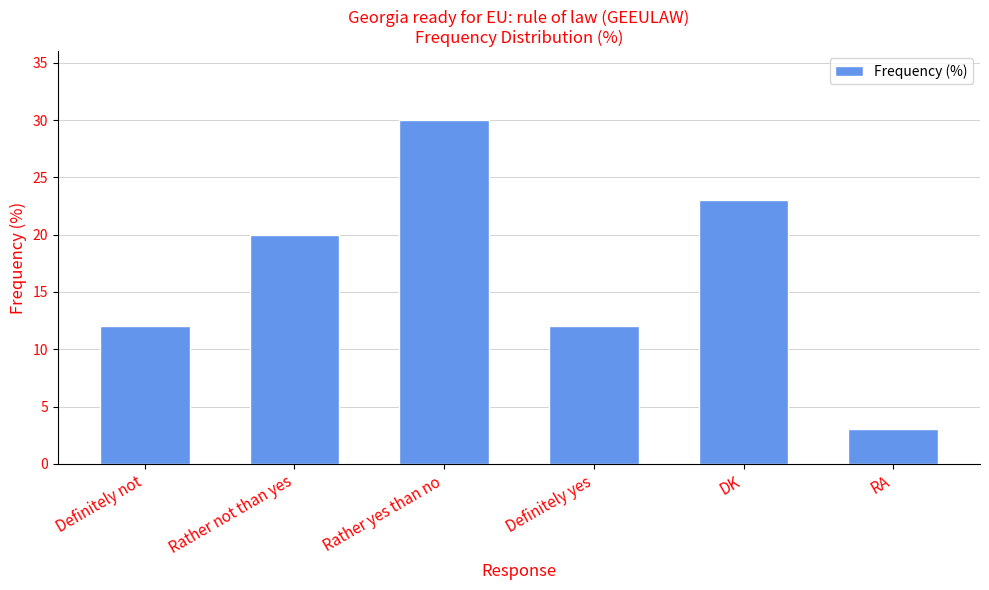

What position from the left is Rather not than yes?

2